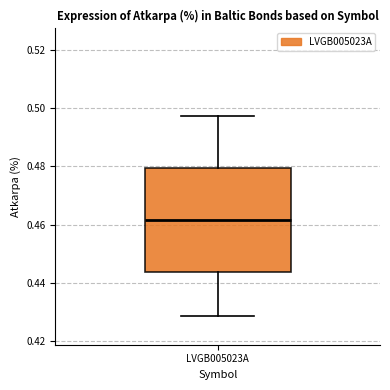

Where does the median line of the box for LVGB005023A sit on the y-axis? The values are not printed on the chart, so give them approximately, as read against the axis.

0.462